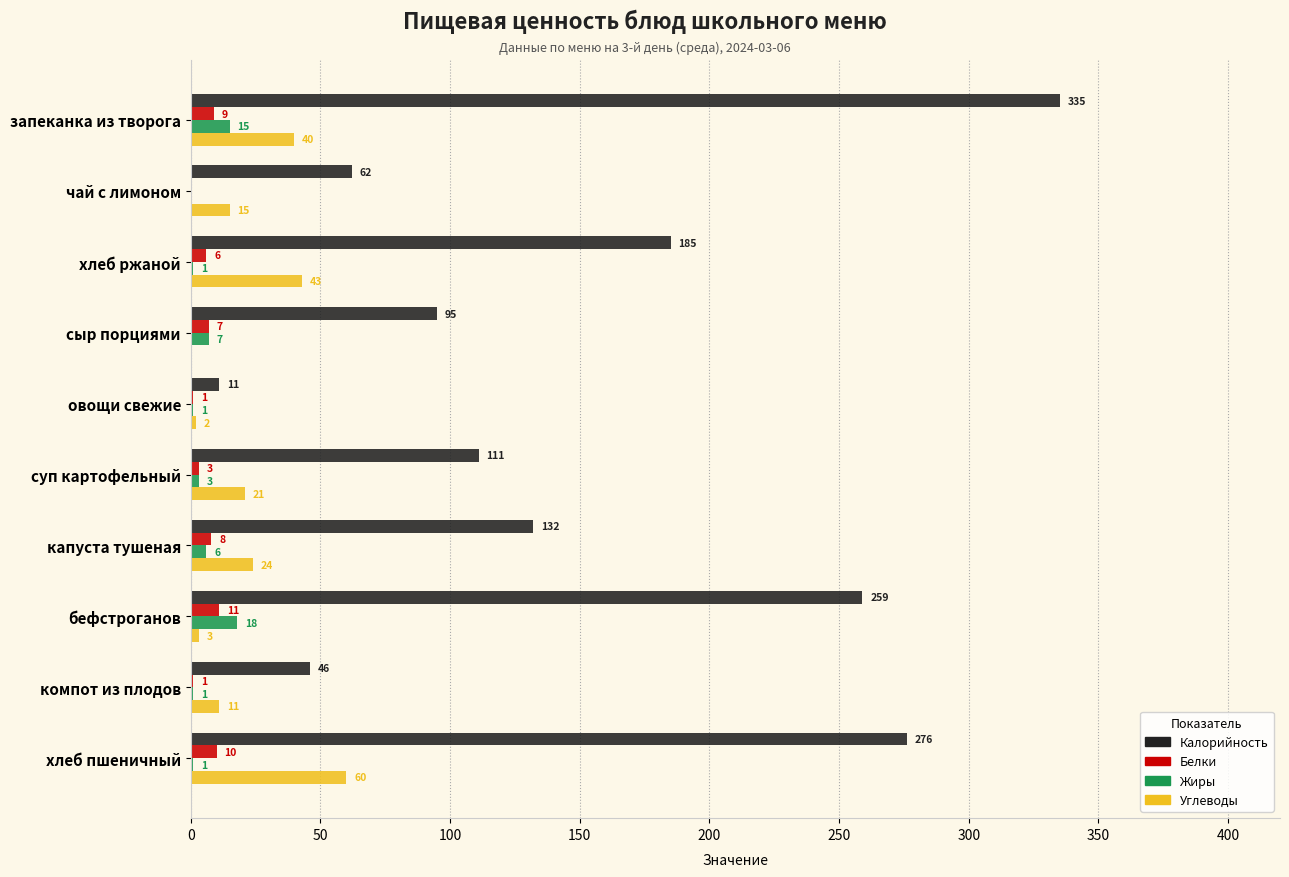

What are all the series names shown in the legend?

Калорийность, Белки, Жиры, Углеводы